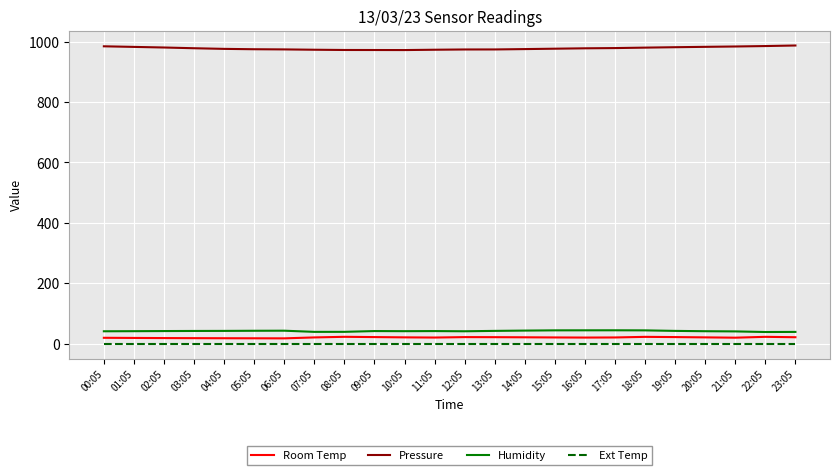

Rank the series at 06:05 from highest to lowest value.

Pressure, Humidity, Room Temp, Ext Temp